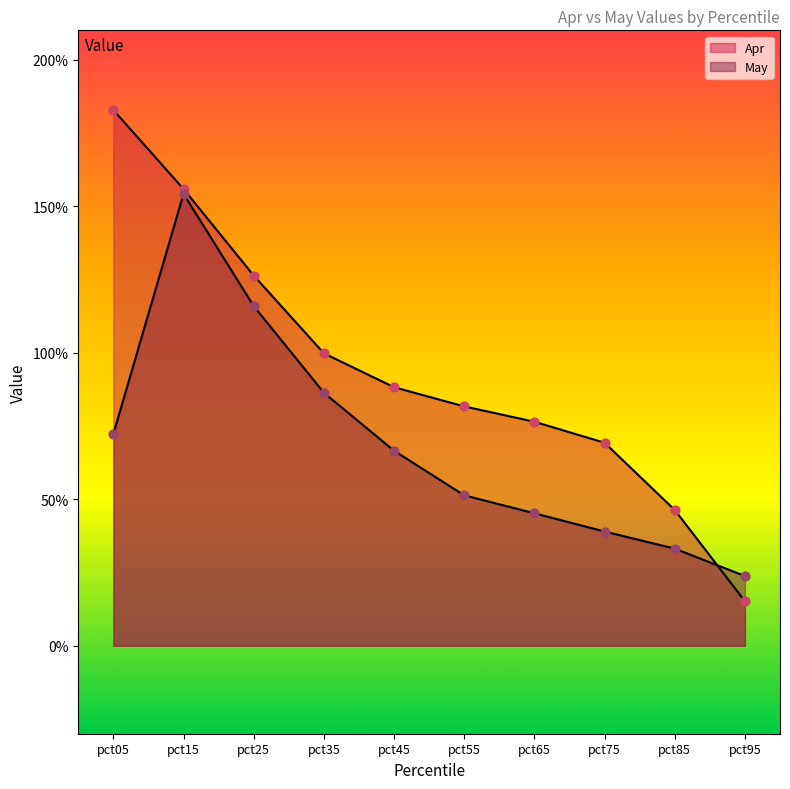

Which series contains the highest Y value?

Apr